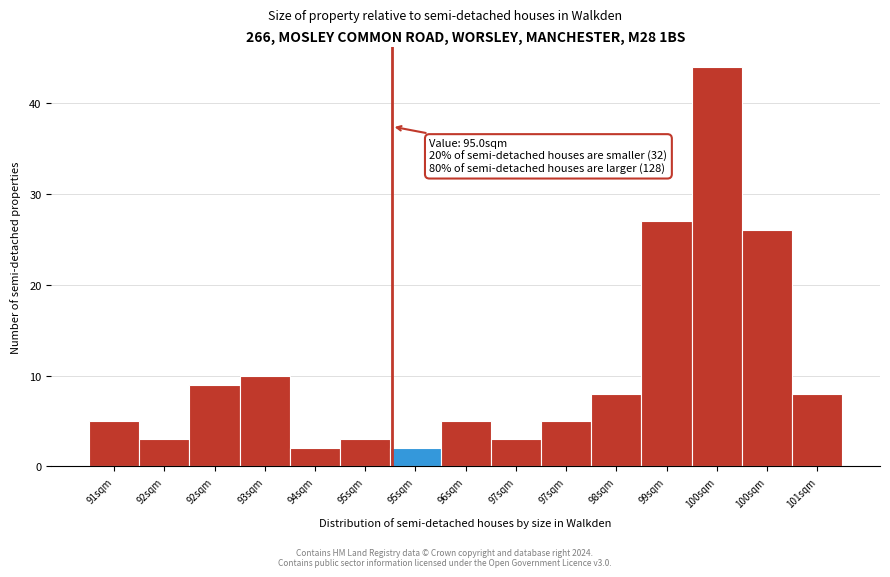

Are the bars horizontal?

No